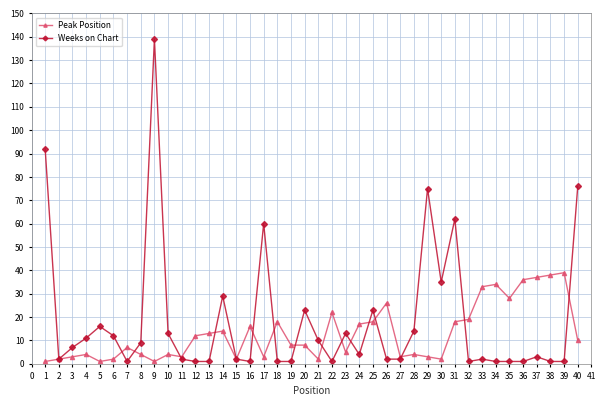

List the series in order of their peak value, lowest first.

Peak Position, Weeks on Chart